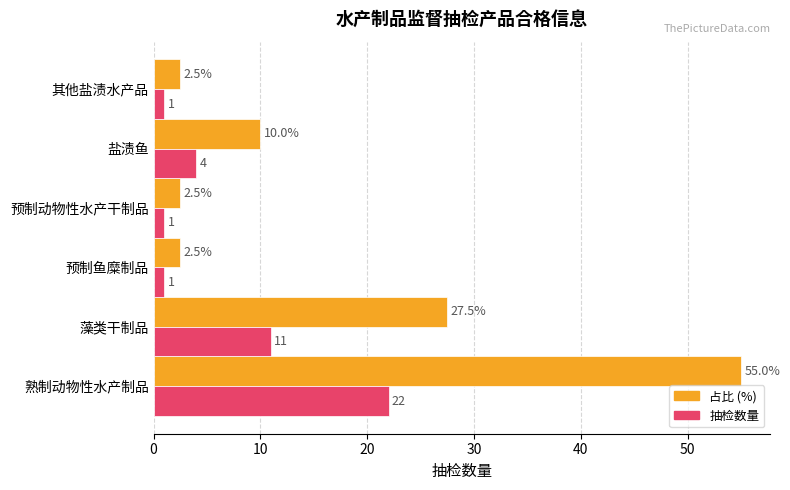

Which series has the largest range (max minus min)?

占比 (%)